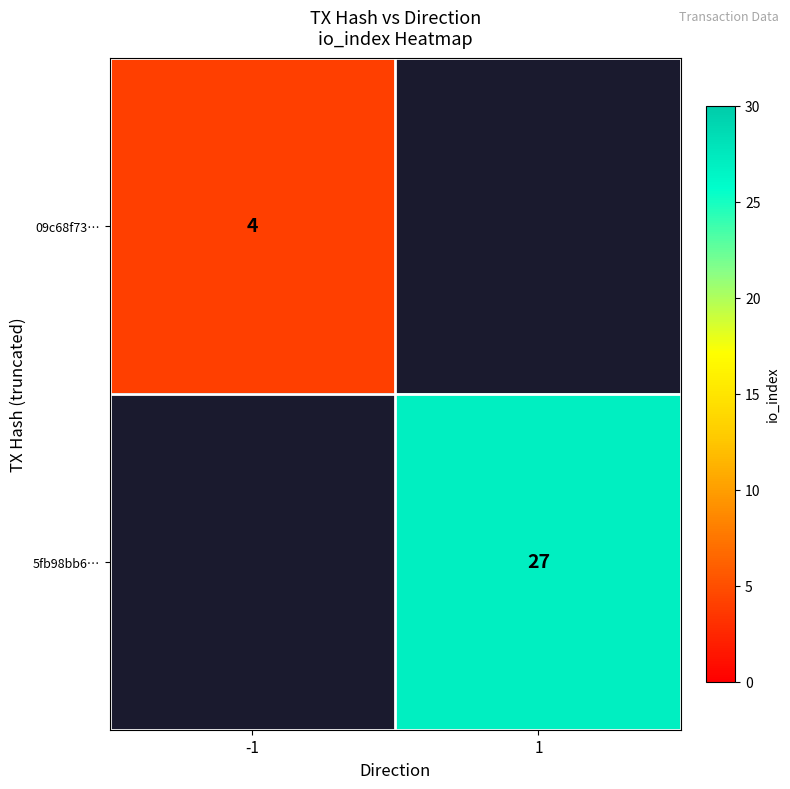

Is it true that 5fb98bb6… equals 11 at 1?

False